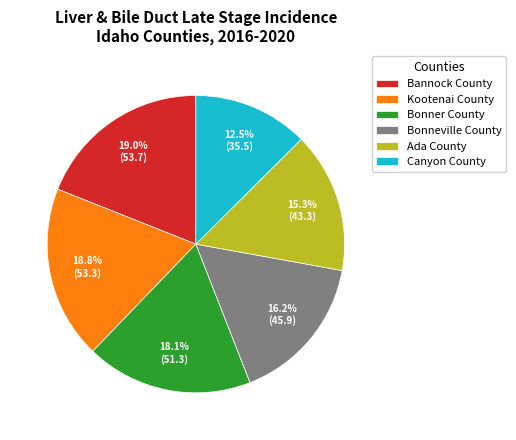

Which has a higher value, Bonneville County or Ada County?

Bonneville County